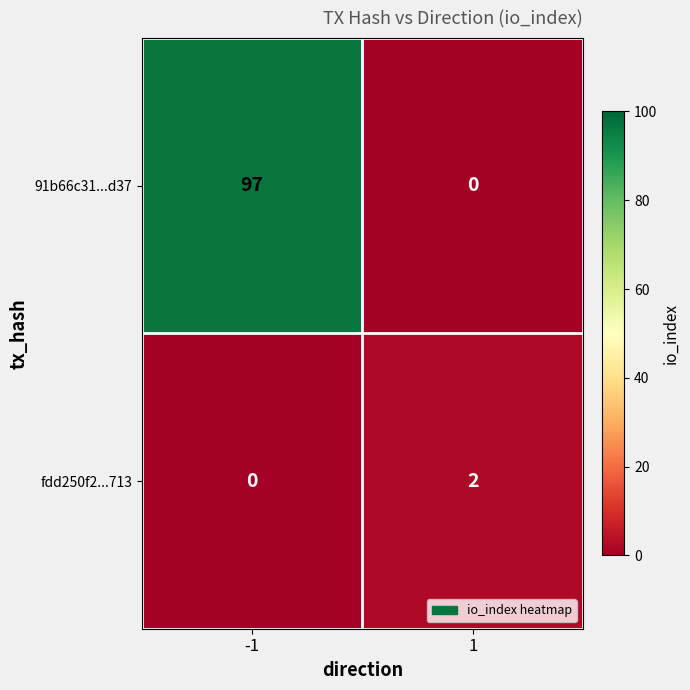

List the series in order of their peak value, lowest first.

fdd250f2...713, 91b66c31...d37